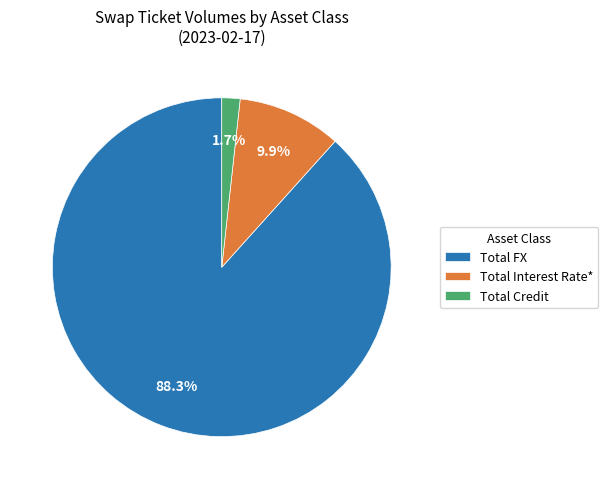

Is the sum of Total Interest Rate* and Total FX greater than half?

Yes